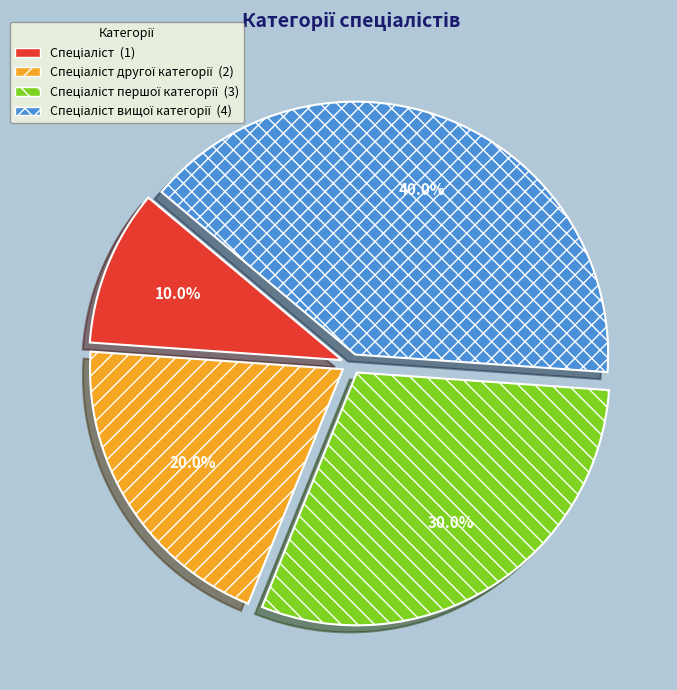

Is there a majority slice in this chart?

No